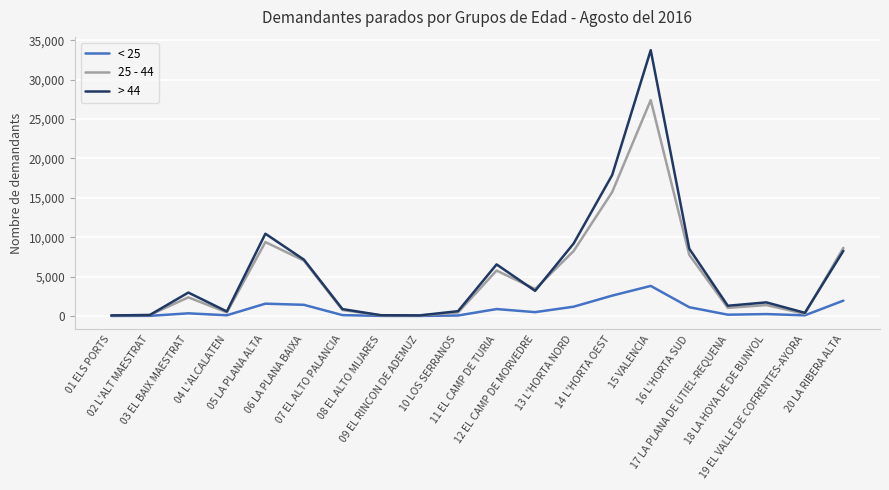

Which series has the widest spread of values?

> 44